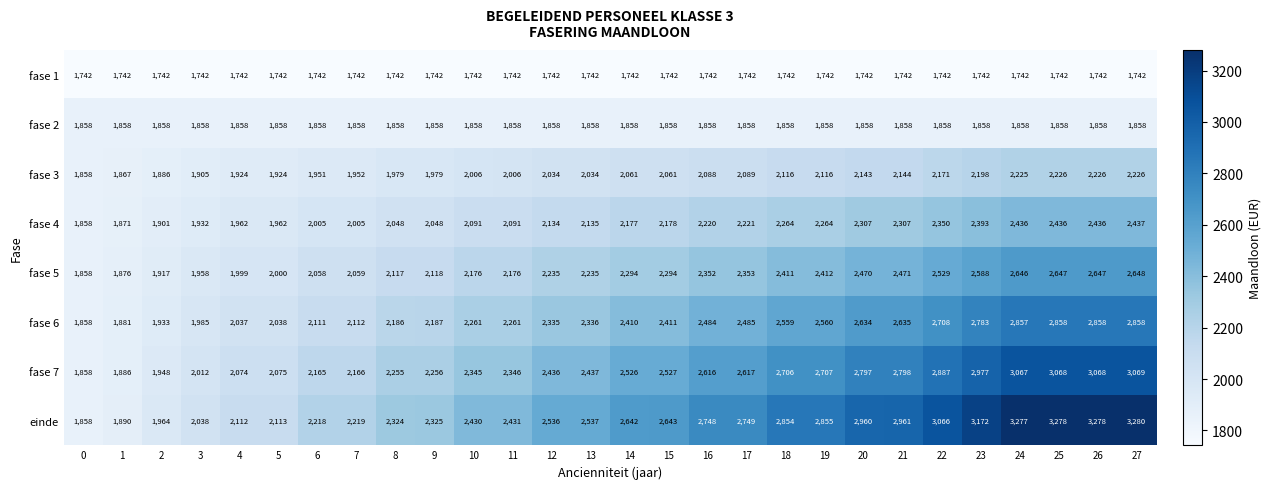

What is the highest value of the einde series?

3280